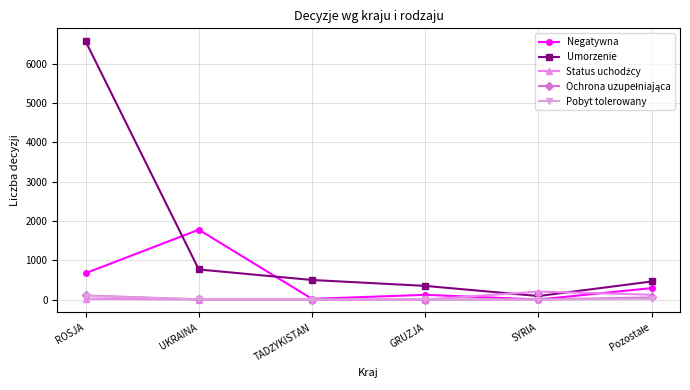

How many lines are shown in the chart?

5